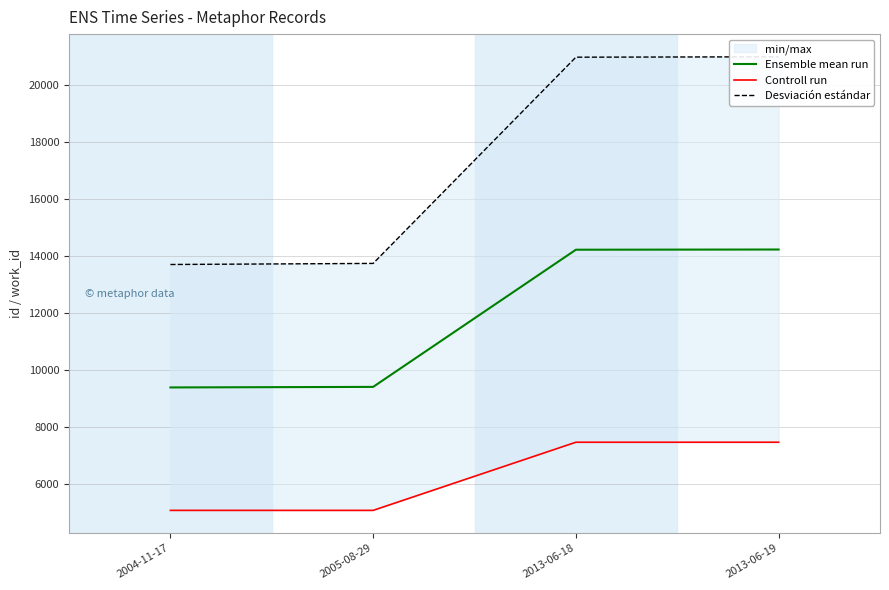

The Controll run series shows 5088.0 at 2005-08-29. True or false?

True